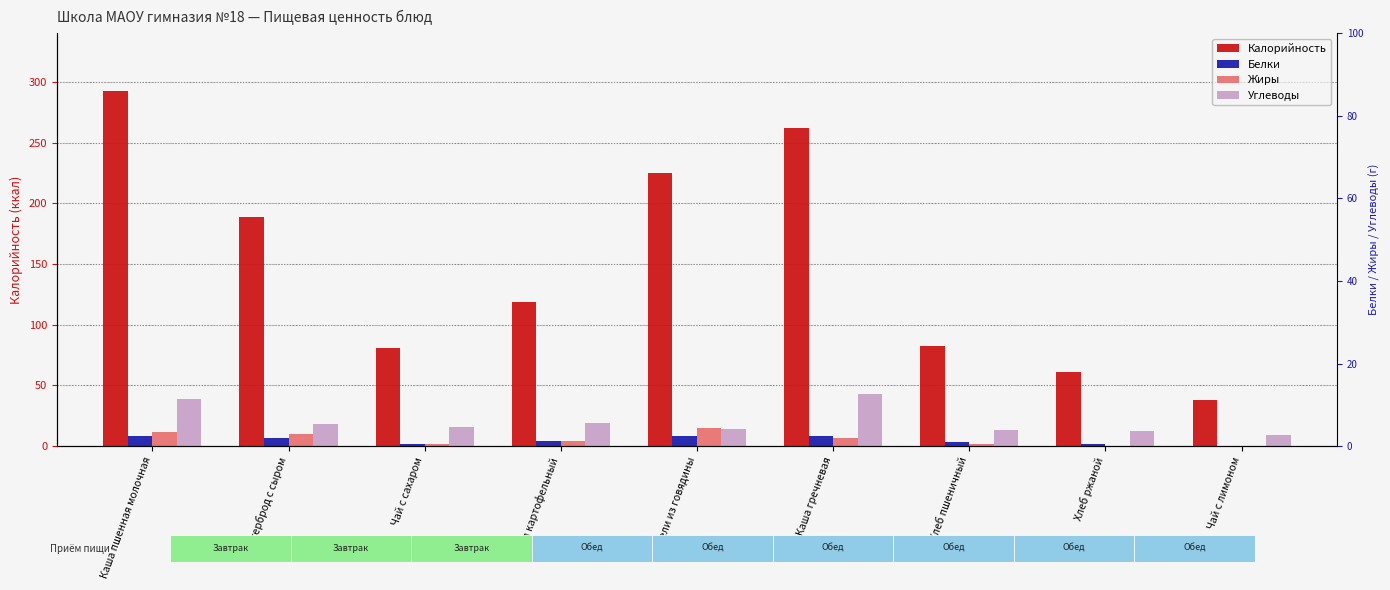

How many positive values does the Жиры series have?

8